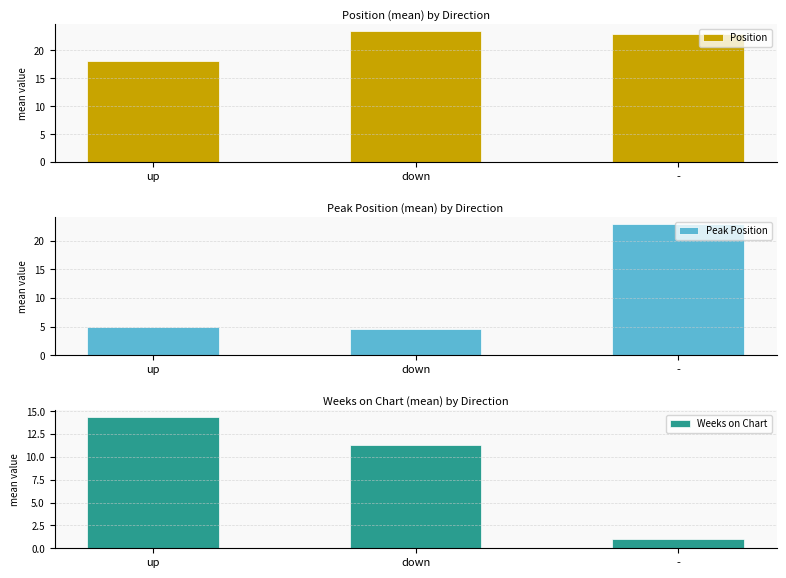

What is the difference between the Peak Position values at - and down?

18.3